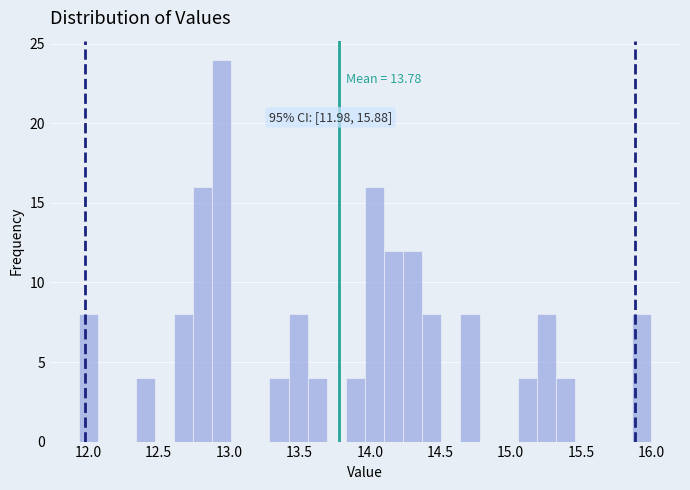

Around what value on the x-axis is the tallest bar? Give the approximate position of its centre, as read against the axis.

12.95